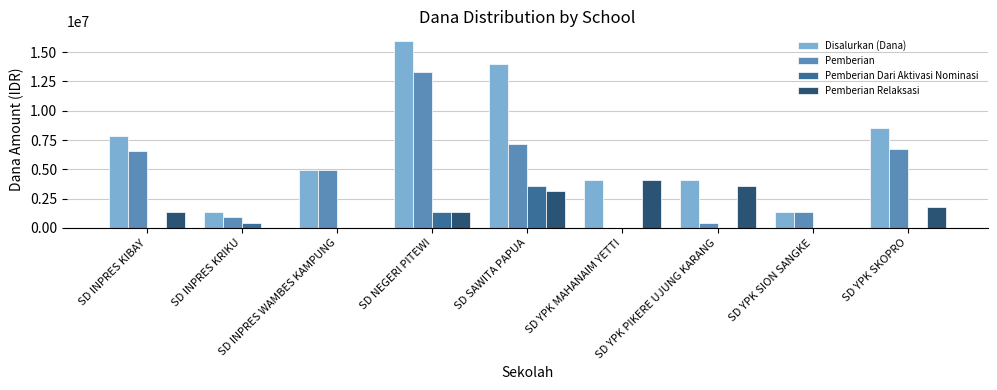

Reading left to right, extract all data points from this chart.

Disalurkan (Dana): 7875000	1350000	4950000	15975000	13950000	4050000	4050000	1350000	8550000
Pemberian: 6525000	900000	4950000	13275000	7200000	0	450000	1350000	6750000
Pemberian Dari Aktivasi Nominasi: 0	450000	0	1350000	3600000	0	0	0	0
Pemberian Relaksasi: 1350000	0	0	1350000	3150000	4050000	3600000	0	1800000